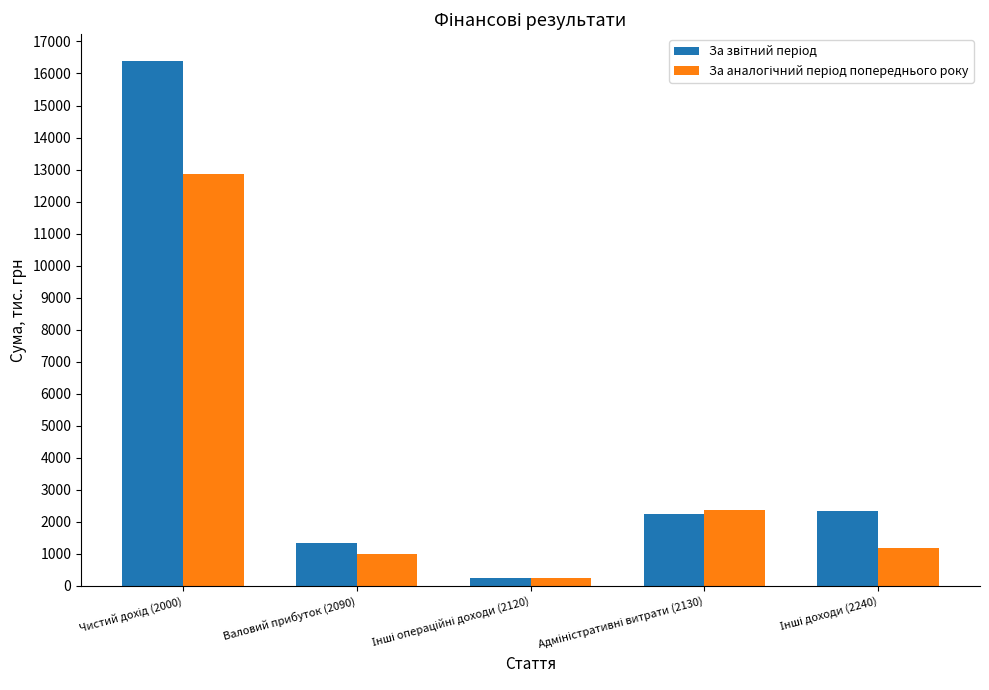

What is the maximum value shown in the chart?

16405